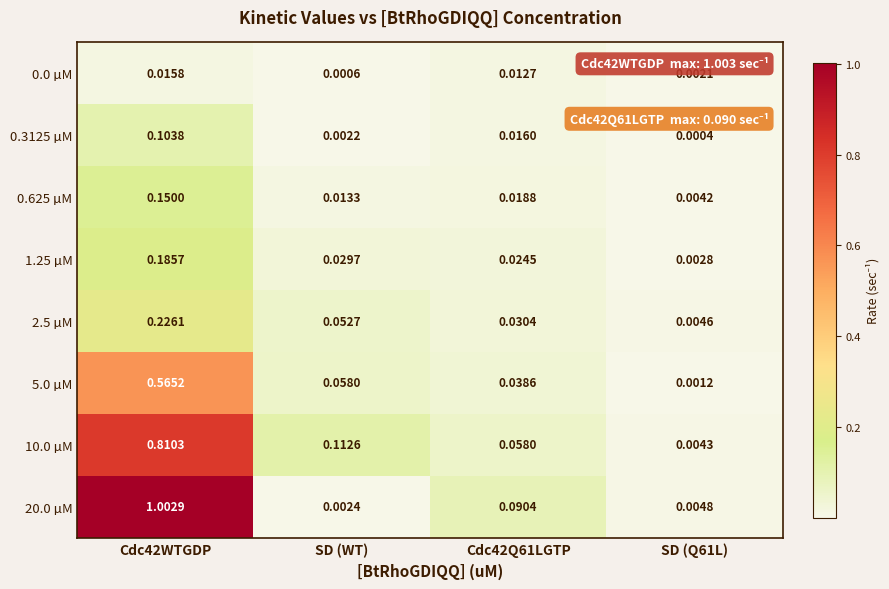

Which series has the largest total across all categories?

20.0 µM